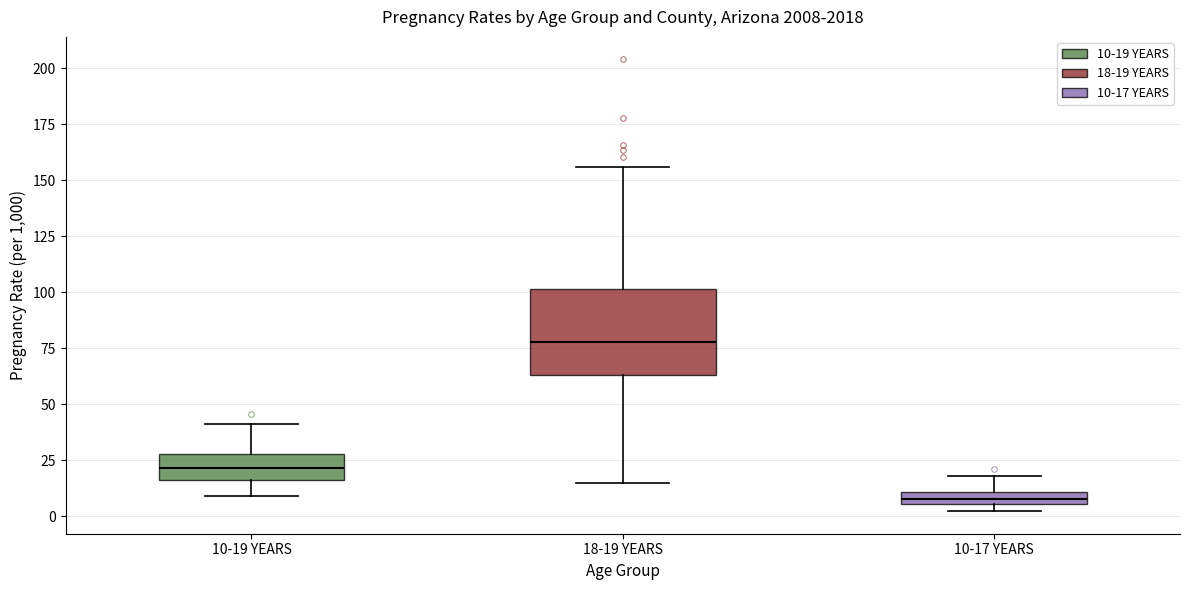

Where does the median line of the box for 18-19 YEARS sit on the y-axis? The values are not printed on the chart, so give them approximately, as read against the axis.

80